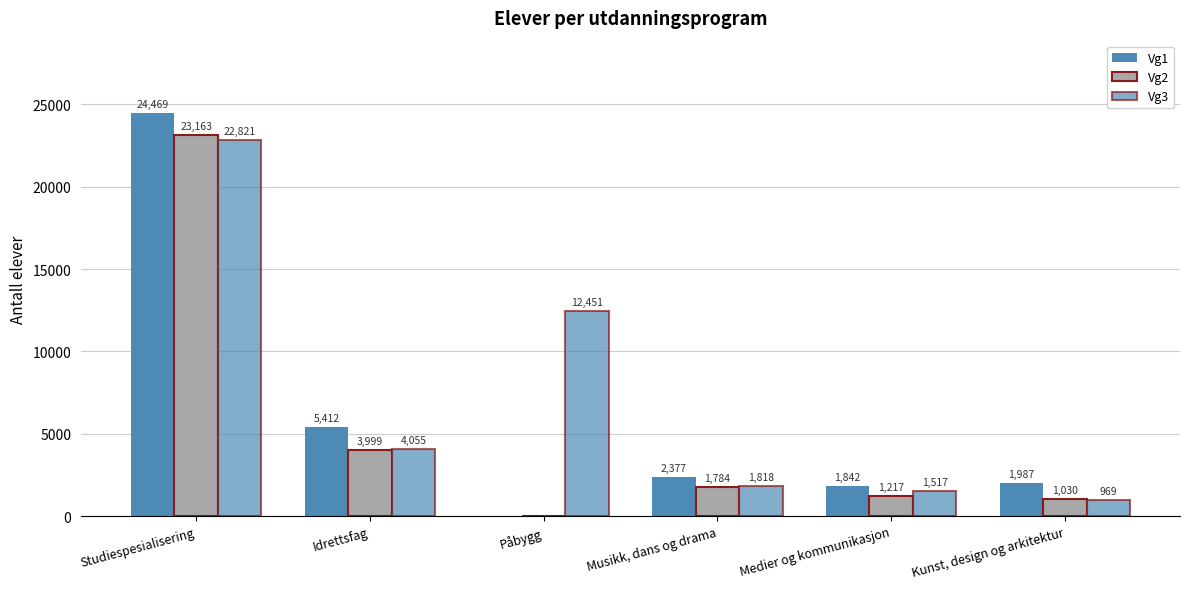

Which series has the largest range (max minus min)?

Vg1